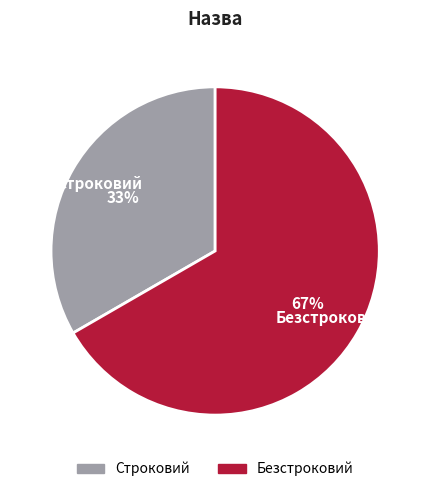

Rank the categories by value from lowest to highest.

Строковий, Безстроковий